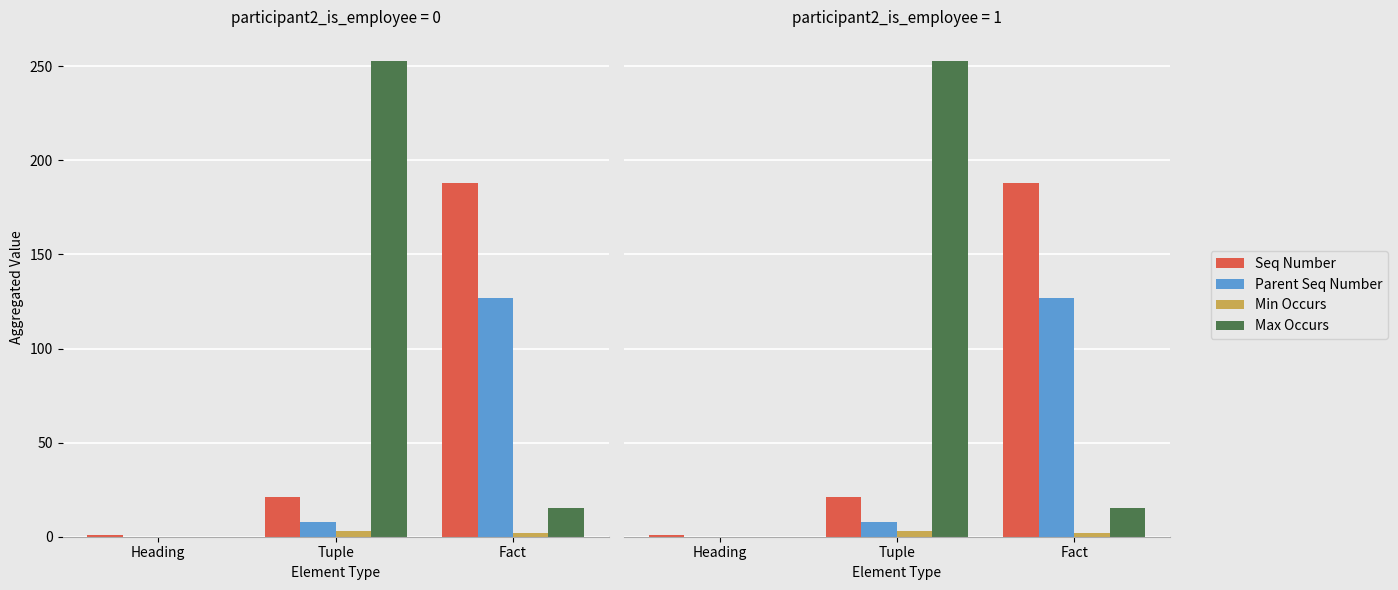

List the series in order of their peak value, lowest first.

Min Occurs, Parent Seq Number, Seq Number, Max Occurs